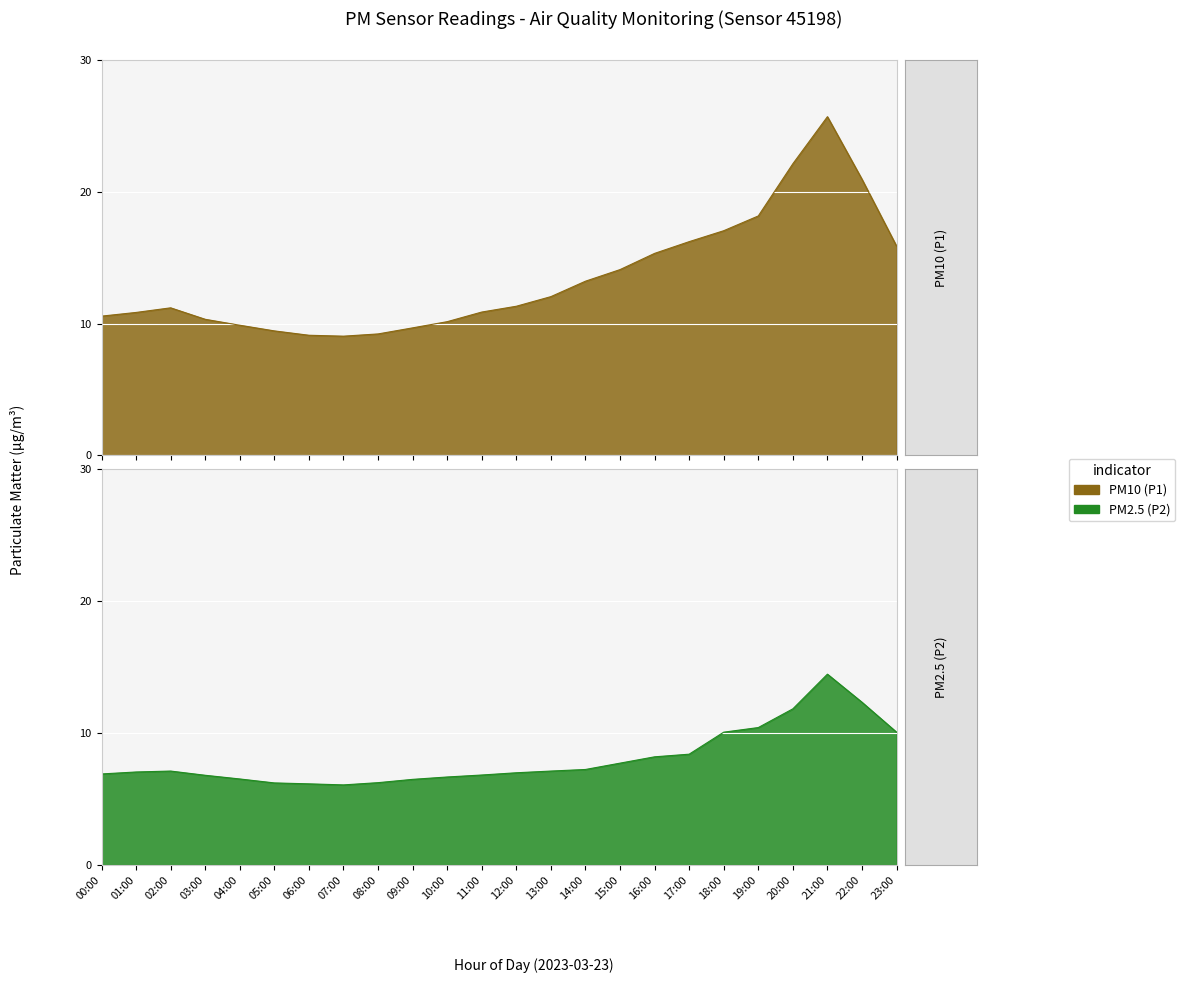

How many categories are shown in the chart?

24